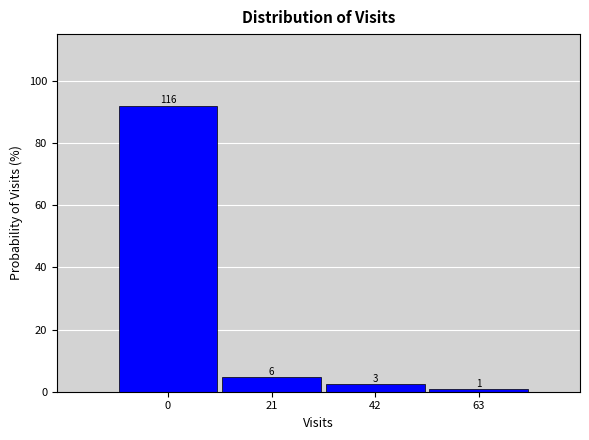

How many bars are there in total?

4